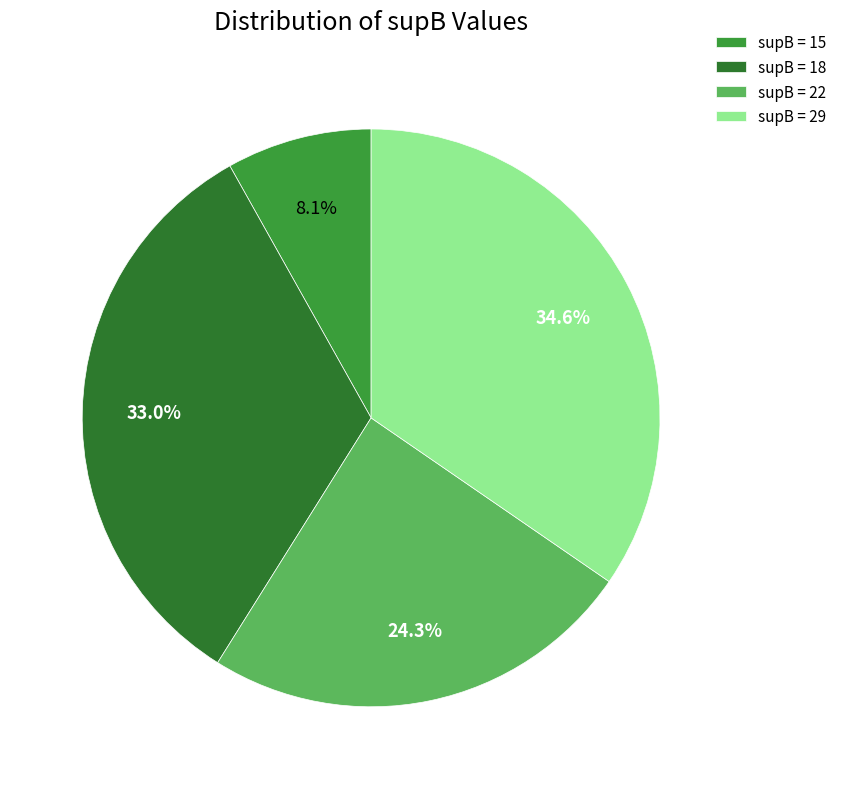

Which has a higher value, supB = 15 or supB = 18?

supB = 18